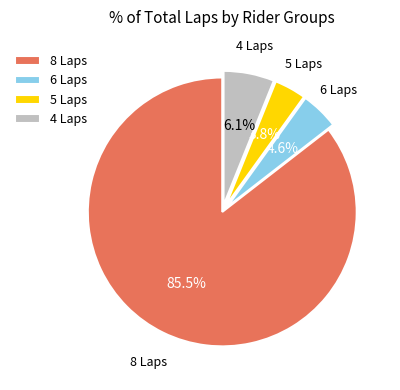

Combined, do 8 Laps and 6 Laps account for over 50%?

Yes